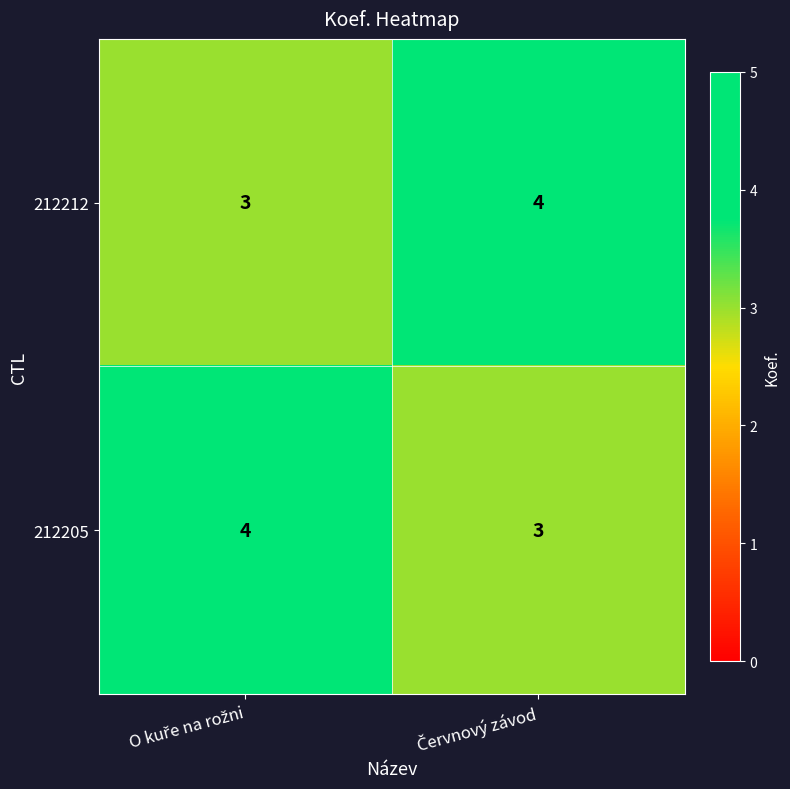

What is the sum of all 212205 values?

7